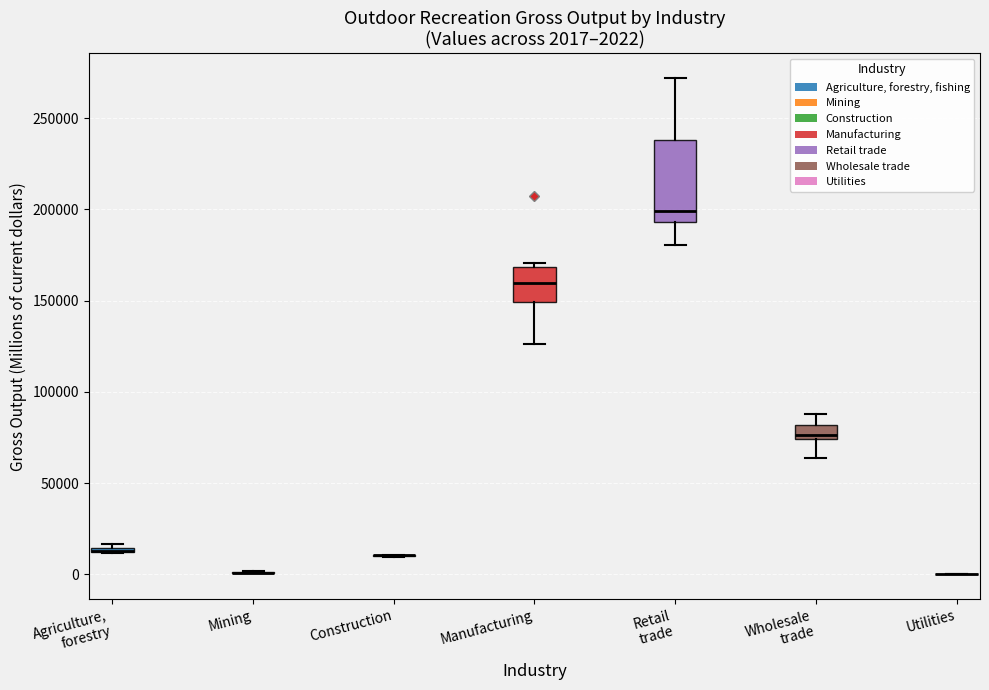

Comparing the boxes themselves (not the whiskers), which one is the tallest?

Retail trade